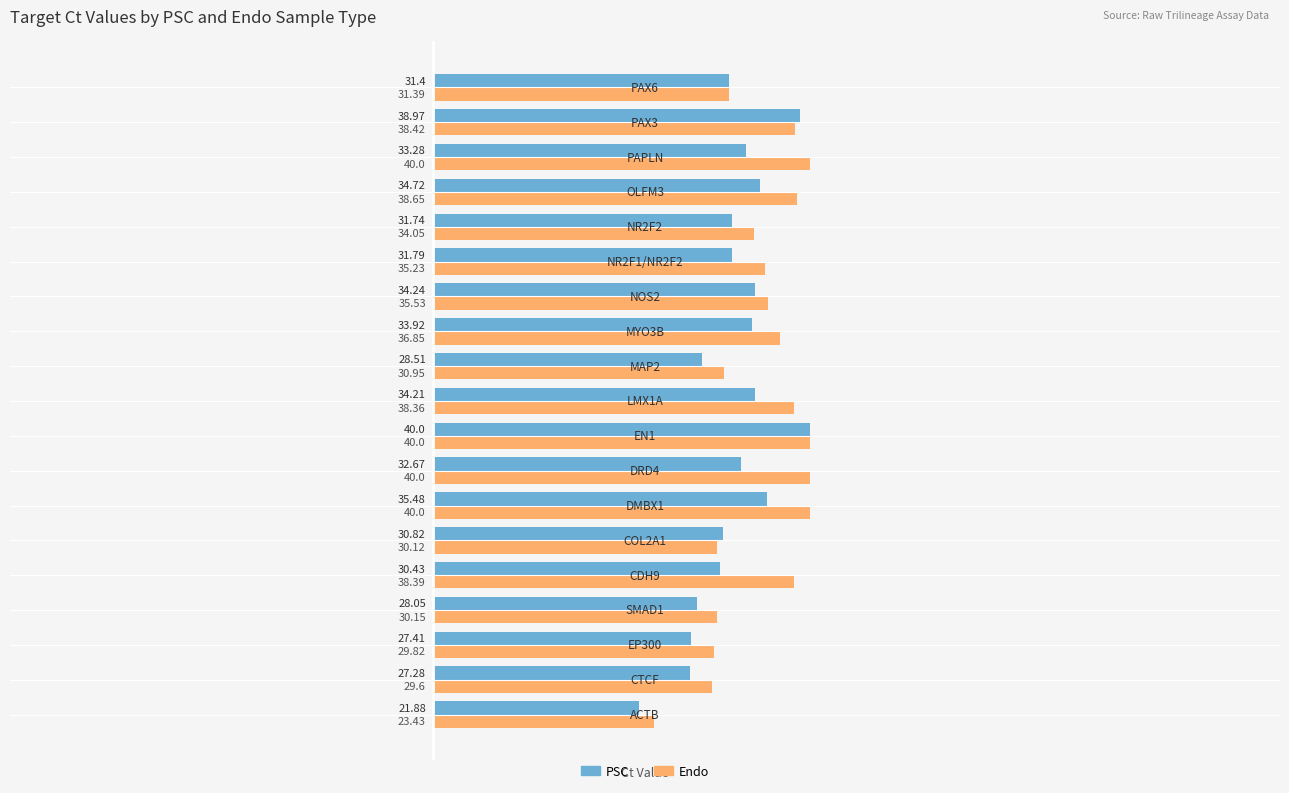

Which series has the widest spread of values?

PSC